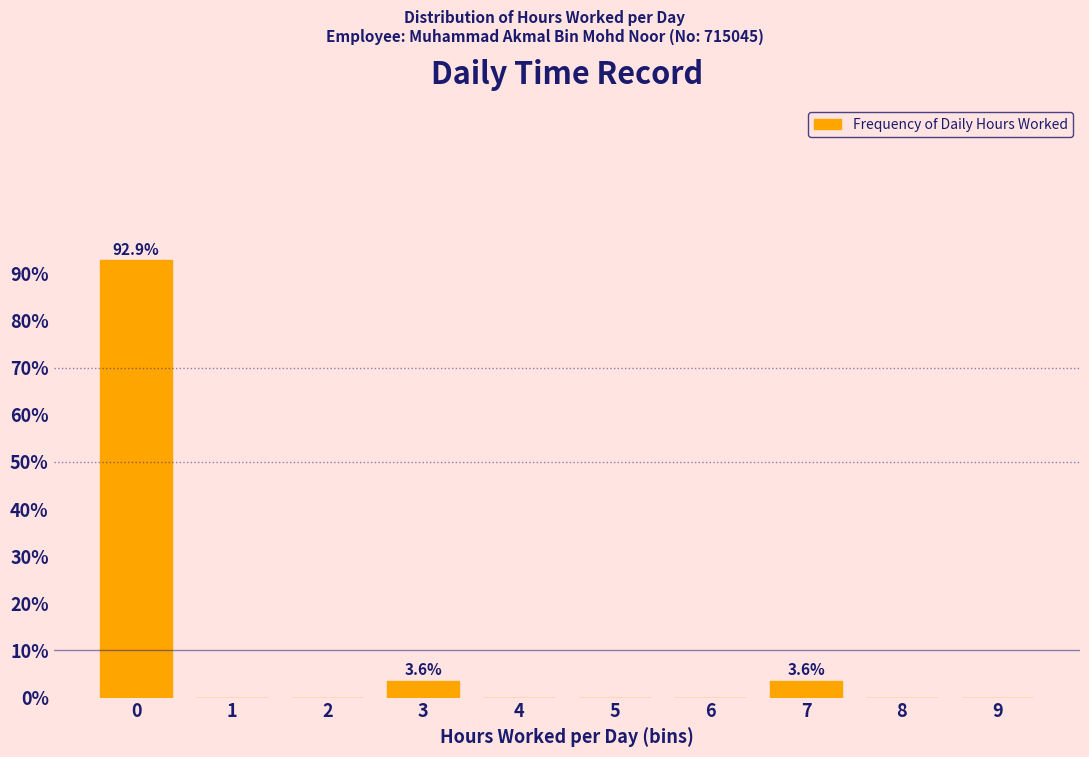

Reading left to right, list all the values displayed in this chart.

0=92.9	1=0.0	2=0.0	3=3.6	4=0.0	5=0.0	6=0.0	7=3.6	8=0.0	9=0.0